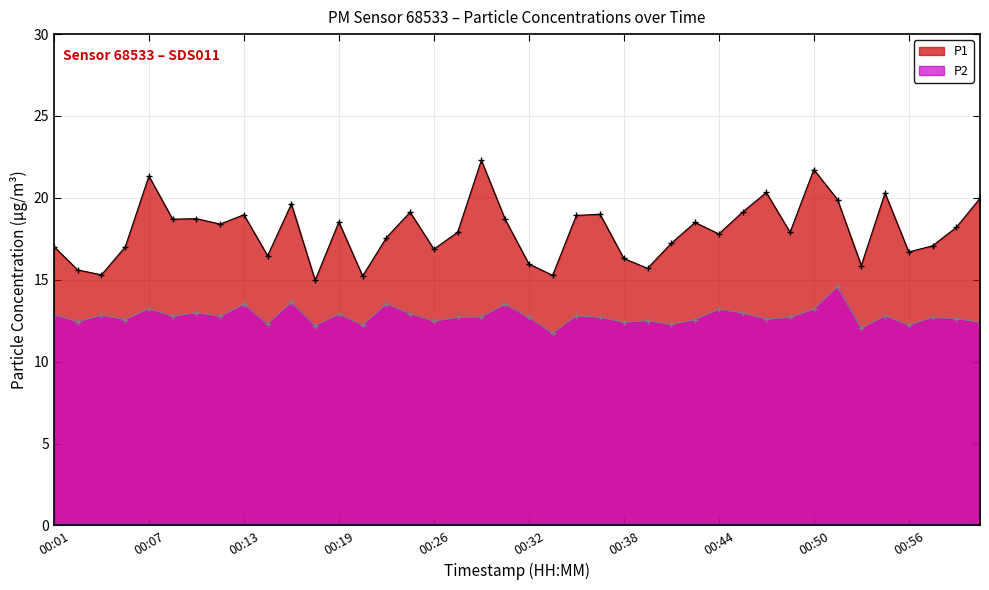

What is the difference between the P1 values at 00:33 and 00:27?

2.6